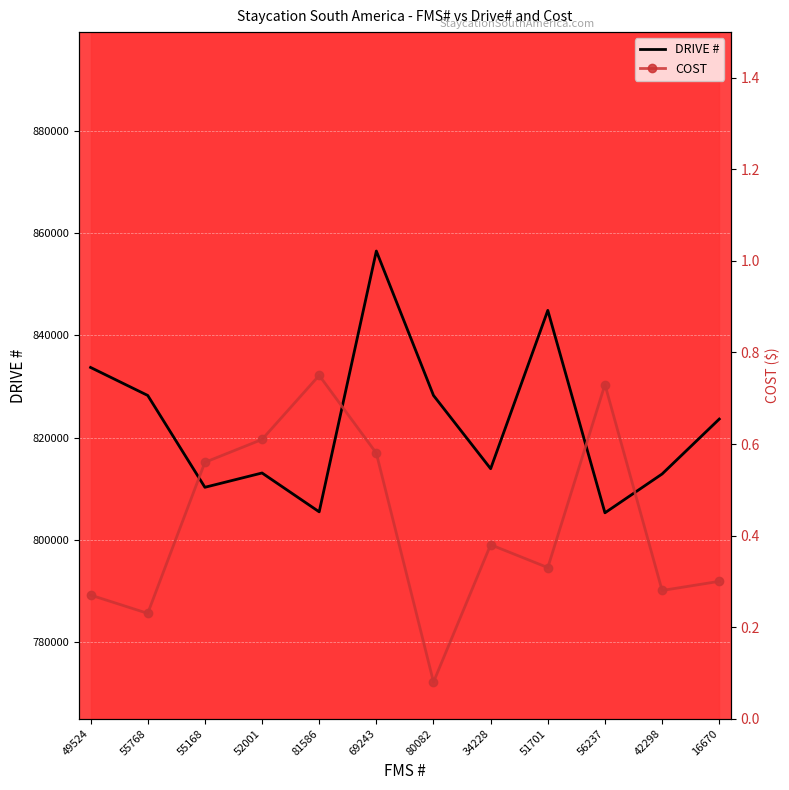

What is the label of the 2nd point from the right?

42298